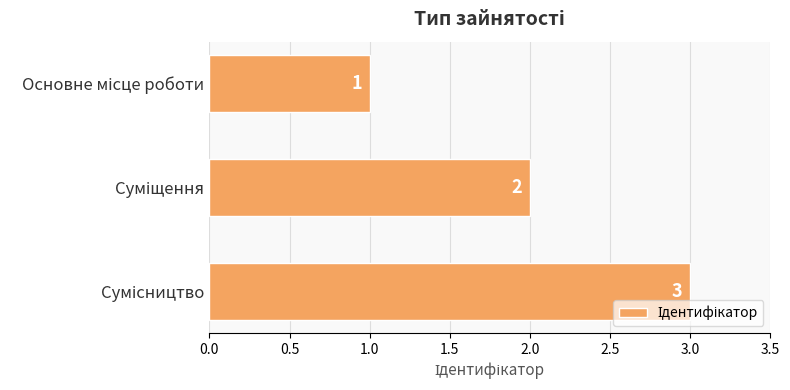

What is the greatest value displayed?

3